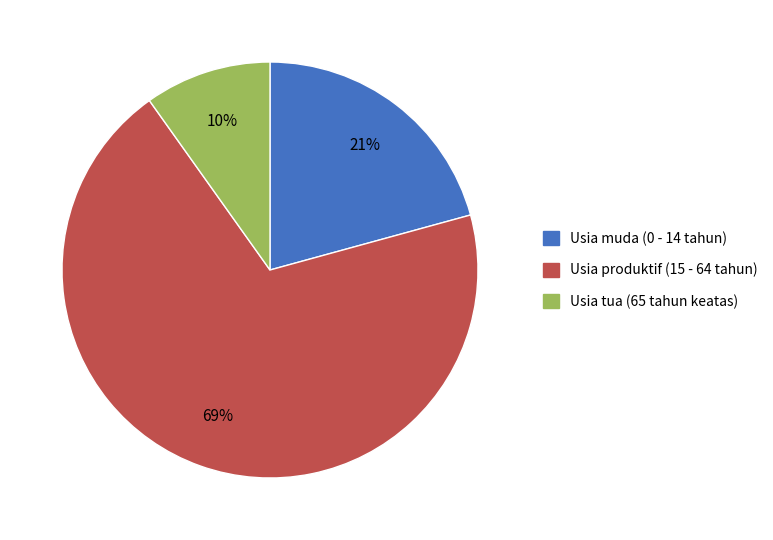

What is the largest slice in the pie chart?

Usia produktif (15 - 64 tahun)